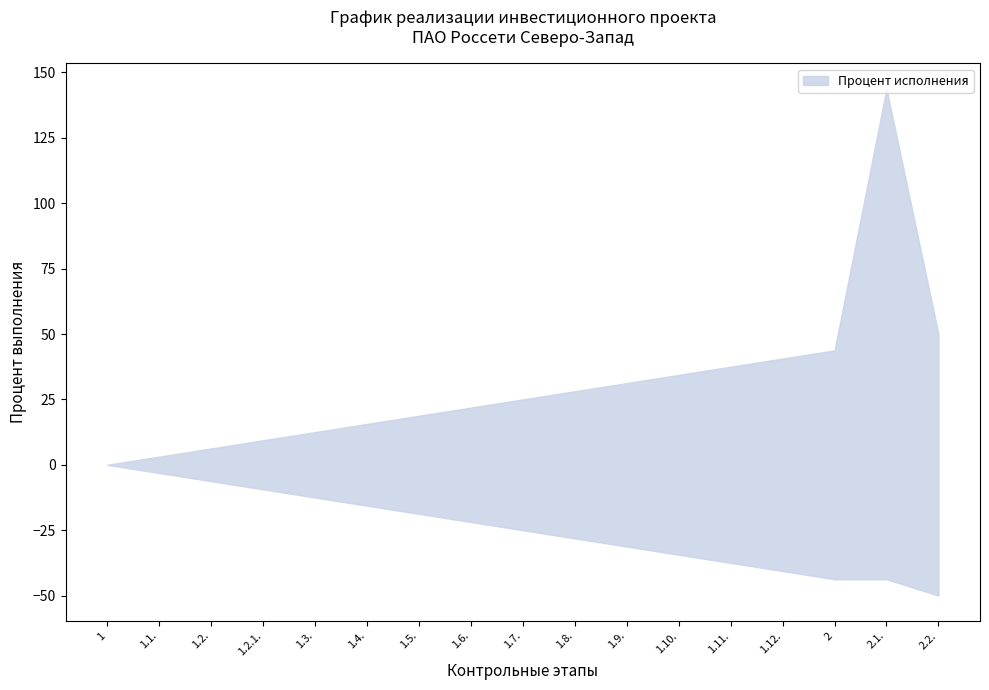

True or false: Процент выполнения за период and Процент исполнения intersect in this chart.

False